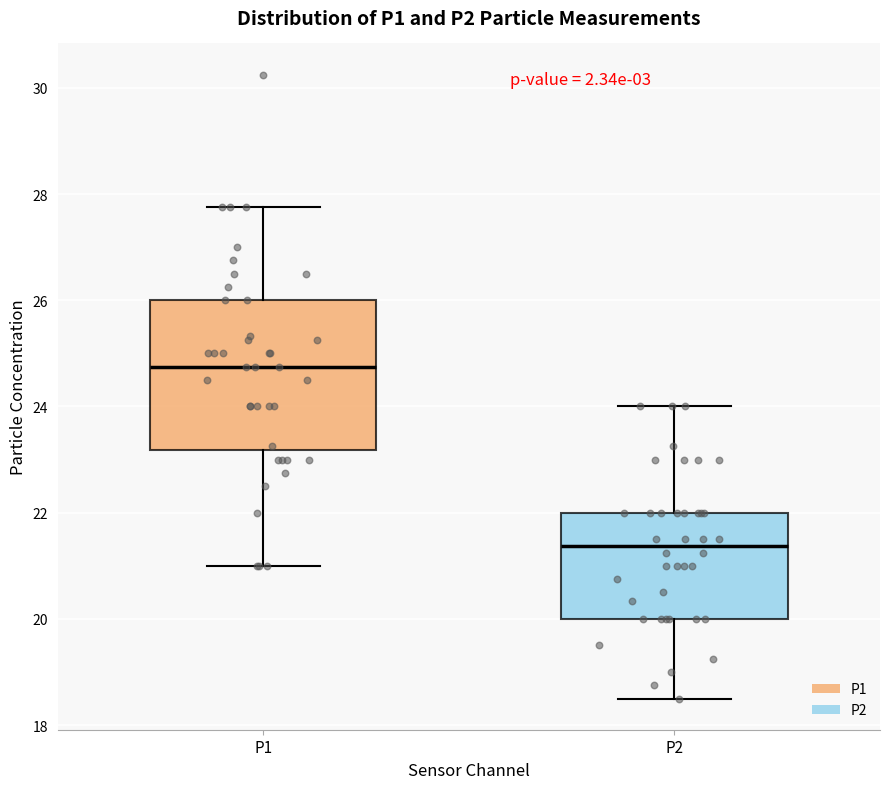

Reading left to right, read every box against the y-axis: the position of its median line, the range the box covers, and the ends of its whiskers. The values are not printed on the chart, so give them approximately, as read against the axis.

P1: median 24.8, box 23.2 to 26.0, whiskers 21.0 to 27.8
P2: median 21.4, box 20.0 to 22.0, whiskers 18.6 to 24.0